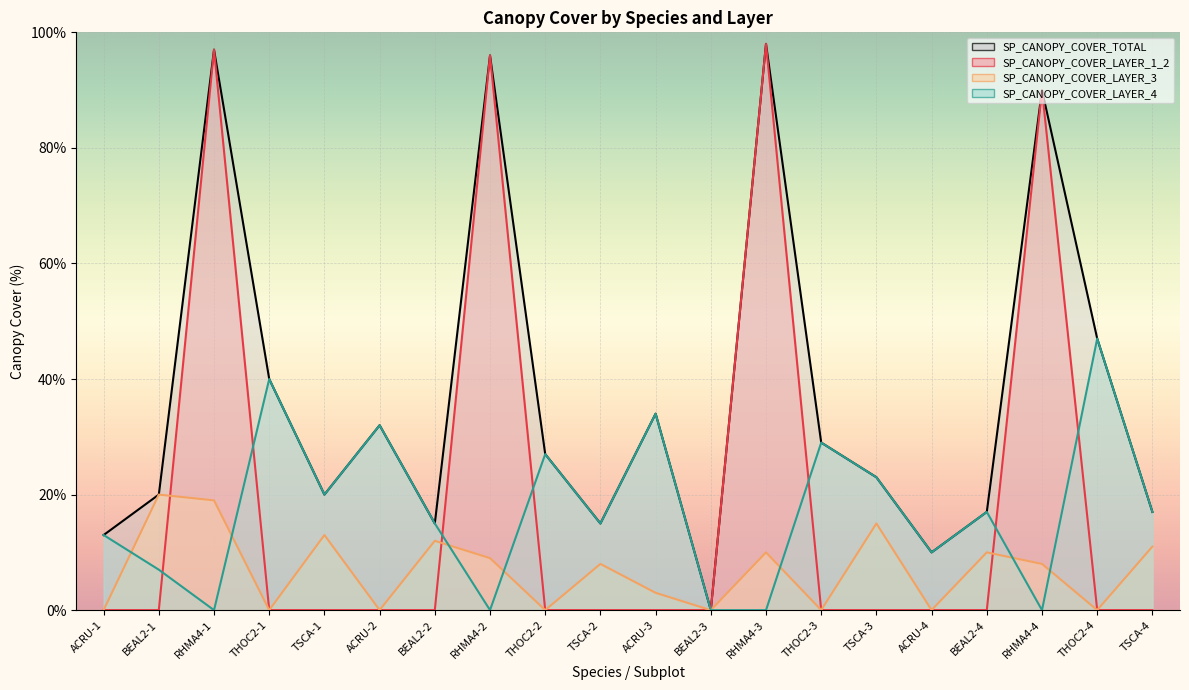

Reading left to right, list all the values displayed in this chart.

SP_CANOPY_COVER_TOTAL: 13.0	20.0	97.0	40.0	20.0	32.0	15.0	96.0	27.0	15.0	34.0	0.0	98.0	29.0	23.0	10.0	17.0	90.0	47.0	17.0
SP_CANOPY_COVER_LAYER_1_2: 0.0	0.0	97.0	0.0	0.0	0.0	0.0	96.0	0.0	0.0	0.0	0.0	98.0	0.0	0.0	0.0	0.0	90.0	0.0	0.0
SP_CANOPY_COVER_LAYER_3: 0.0	20.0	19.0	0.0	13.0	0.0	12.0	9.0	0.0	8.0	3.0	0.0	10.0	0.0	15.0	0.0	10.0	8.0	0.0	11.0
SP_CANOPY_COVER_LAYER_4: 13.0	7.0	0.0	40.0	20.0	32.0	15.0	0.0	27.0	15.0	34.0	0.0	0.0	29.0	23.0	10.0	17.0	0.0	47.0	17.0